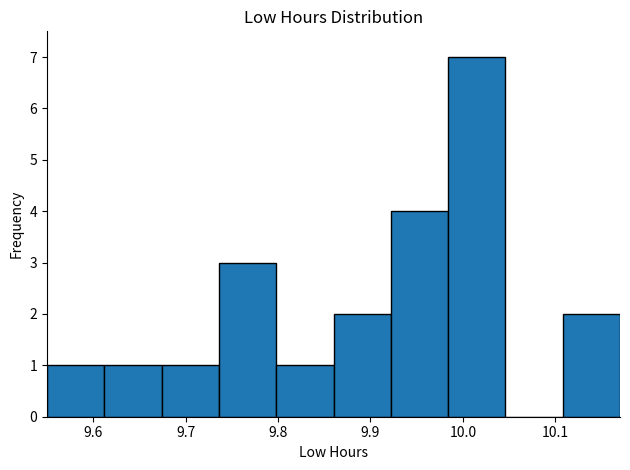

How tall is the bar that spans 10.108 to 10.170 on the x-axis? Neither the bar edges nor the heights are printed on the chart, so give them approximately, as read against the axes.

2